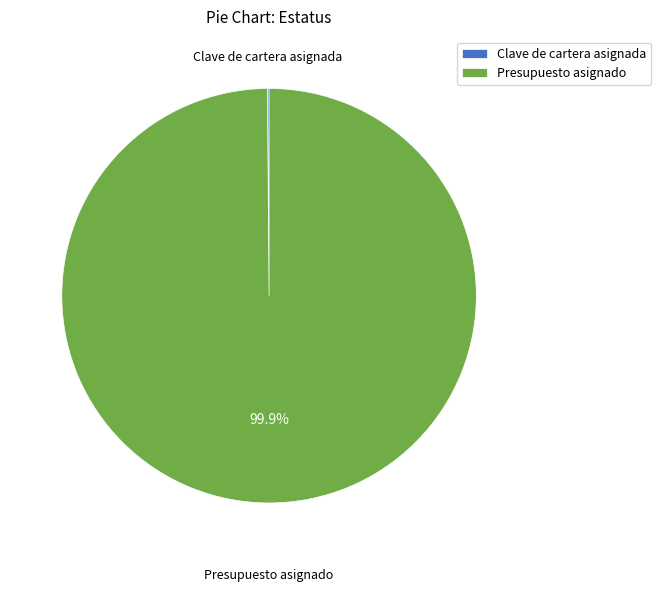

What portion of the pie excludes Presupuesto asignado?

0.1%